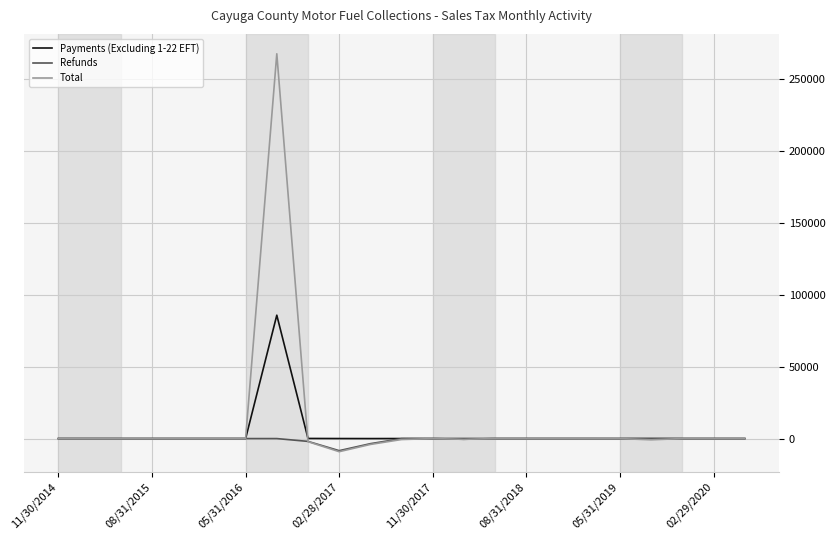

Which series has the largest range (max minus min)?

Total